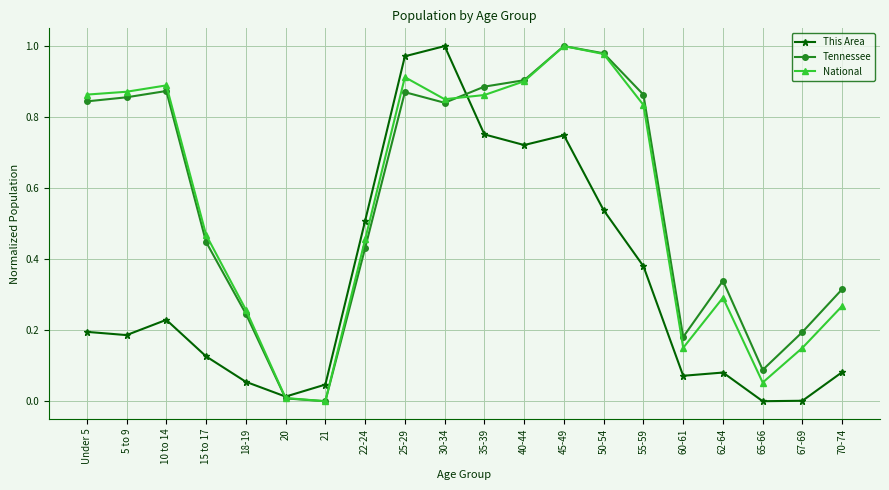

Is the value of National at 65-66 greater than the value of This Area at 45-49?

No